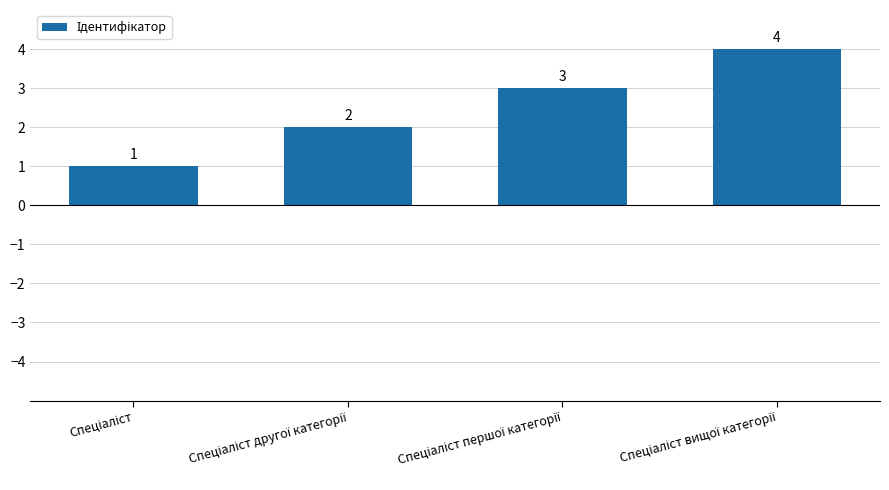

Count the values in the range 2 to 4.

3